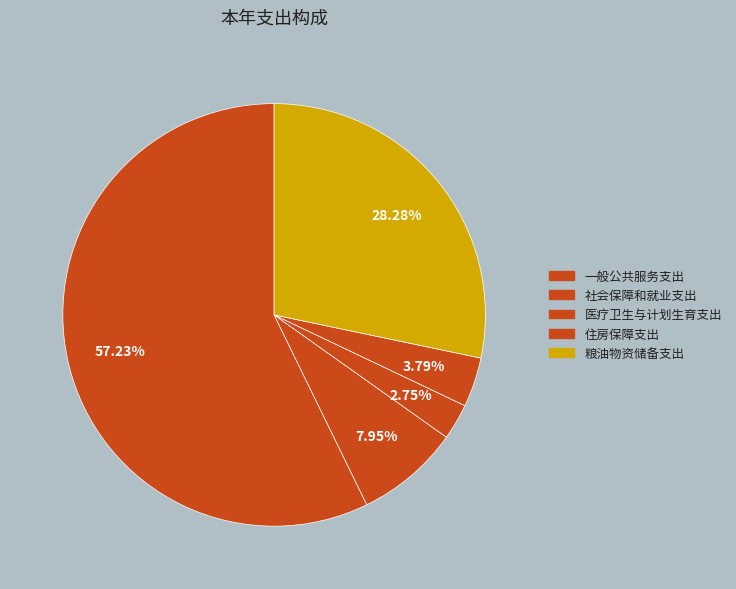

Count the number of slices in the pie.

5